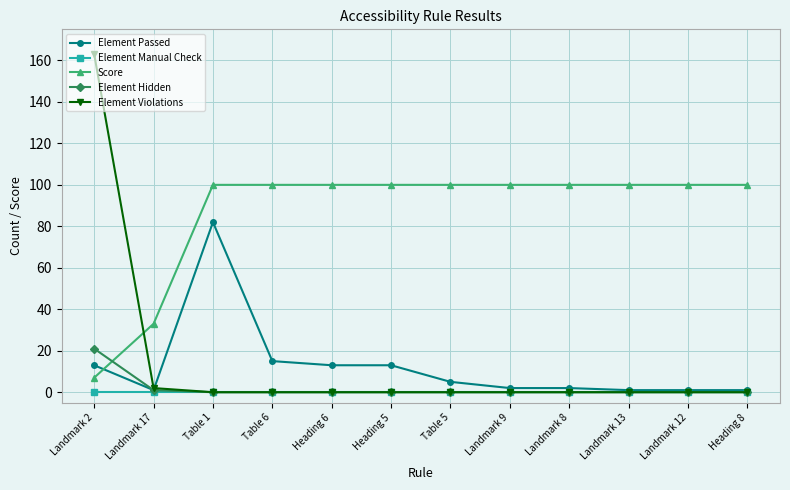

What is the approximate value of Element Passed at Landmark 12?

1